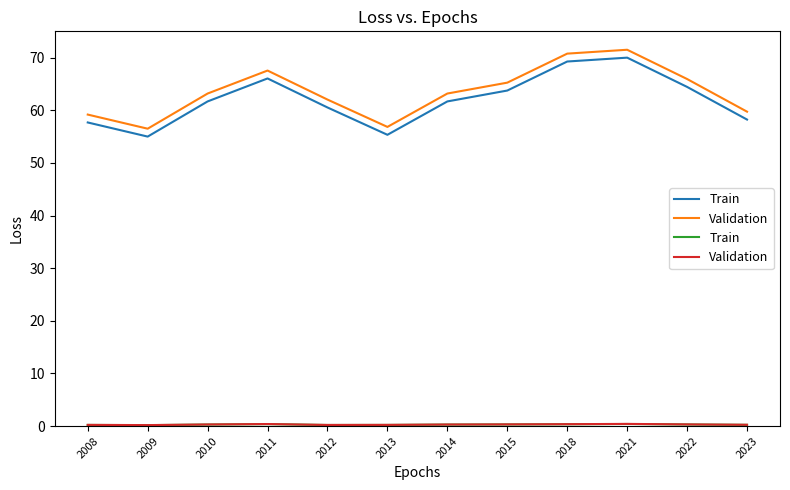

What is the difference between the second highest and minimum values in the Train series?

0.2